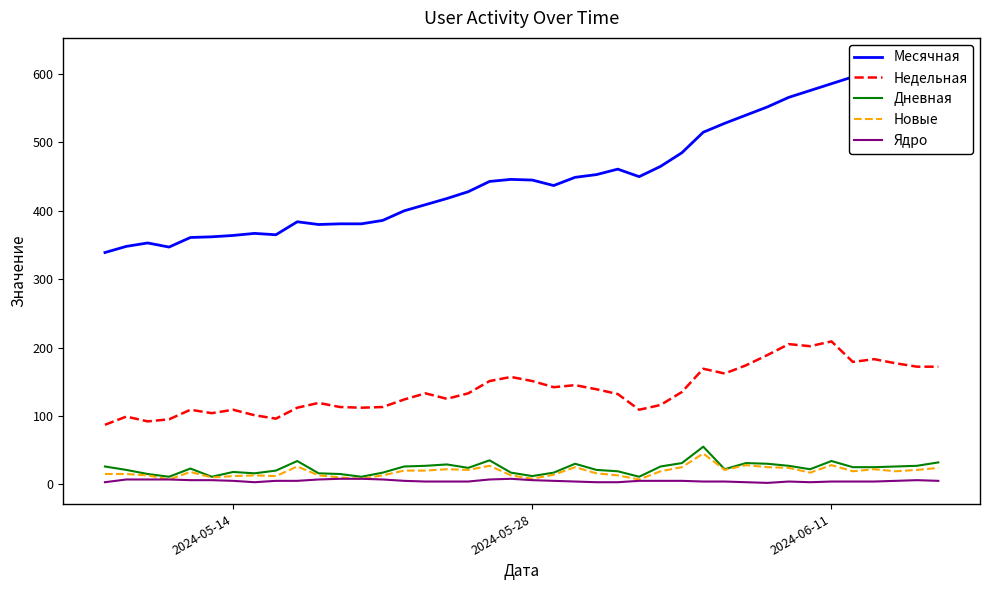

What are all the series names shown in the legend?

Месячная, Недельная, Дневная, Новые, Ядро